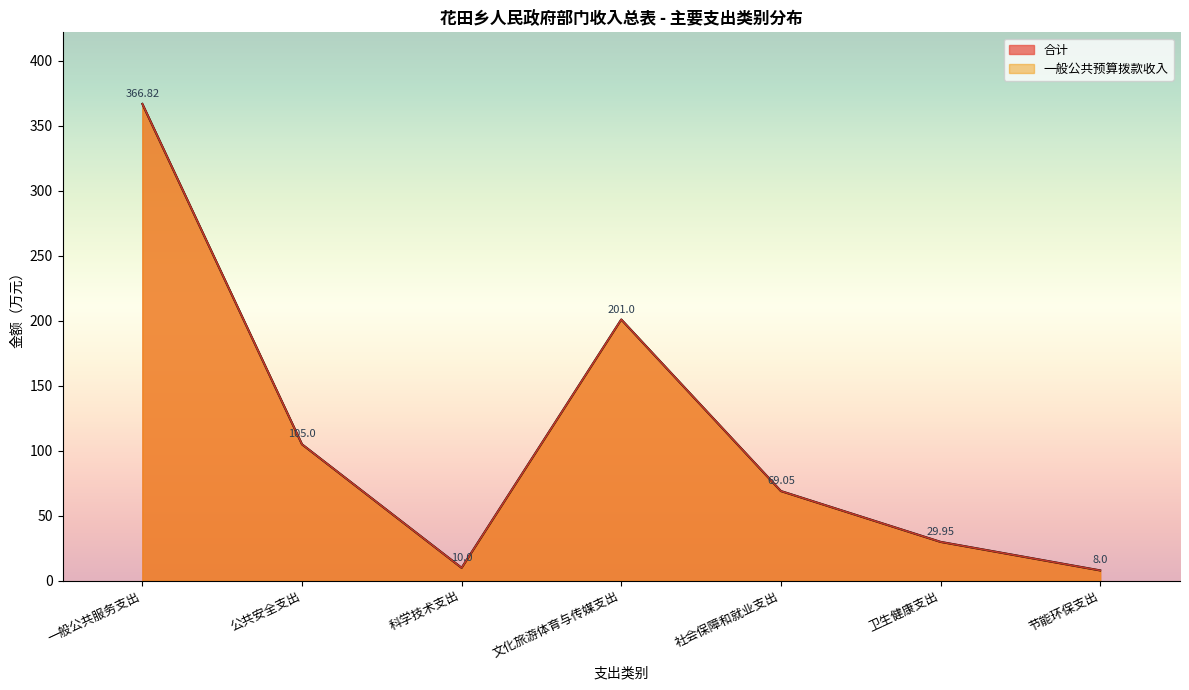

What position from the right is 科学技术支出?

5